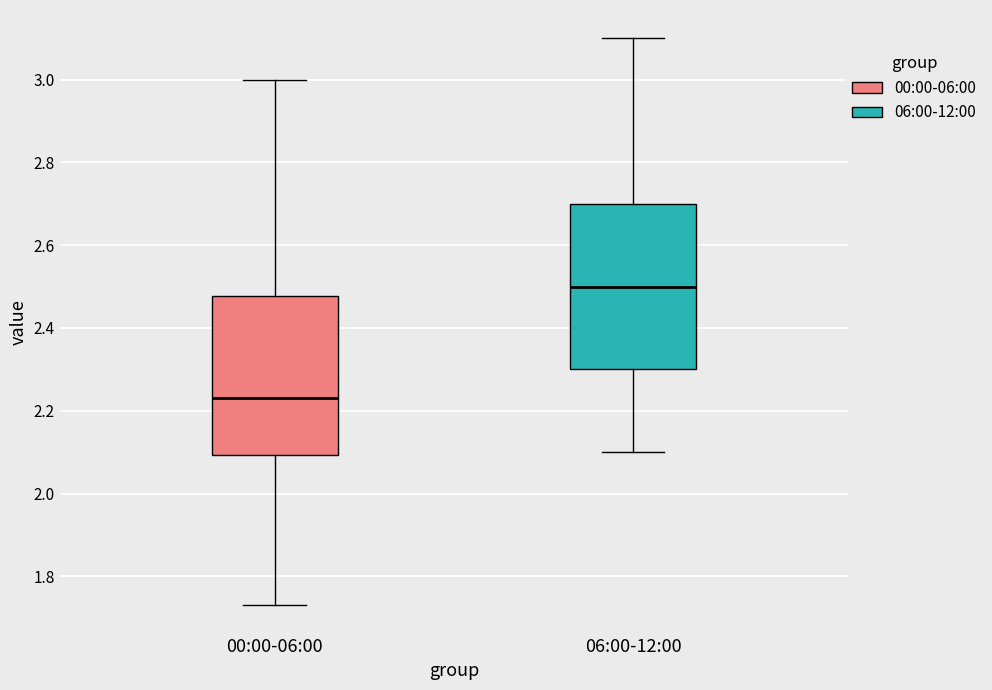

Reading left to right, transcribe this box plot: for each box, give where its median line is, the range the box spans, and where its two whiskers end, as read against the y-axis. The values are not printed on the chart, so give them approximately, as read against the axis.

00:00-06:00: median 2.24, box 2.10 to 2.48, whiskers 1.74 to 3.00
06:00-12:00: median 2.50, box 2.30 to 2.70, whiskers 2.10 to 3.10